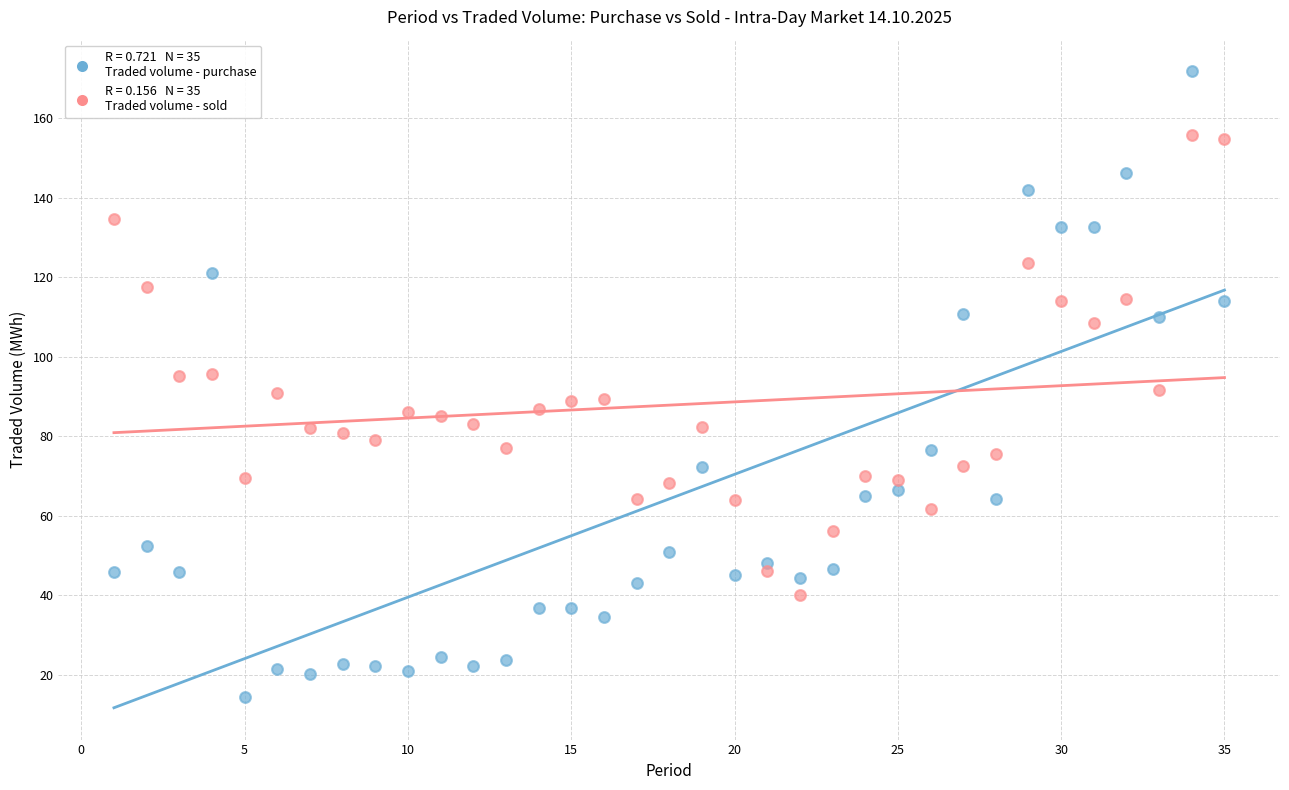

Across all data points, what is the range of Y values (max minus min)?

157.4